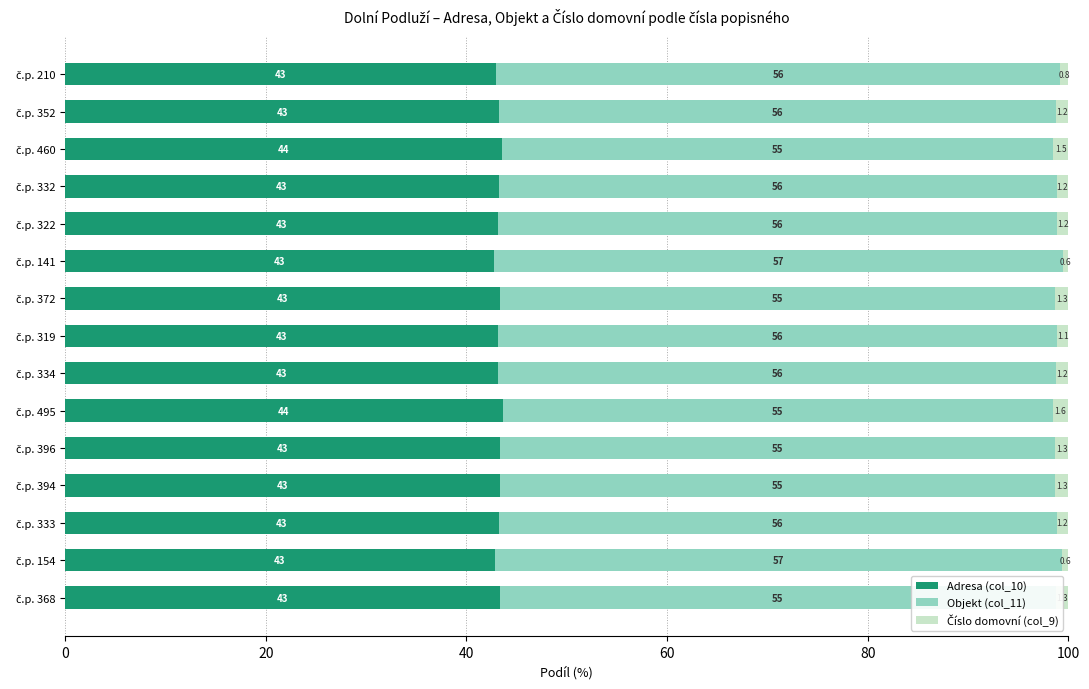

What is the lowest value of the Adresa (col_10) series?

42.8